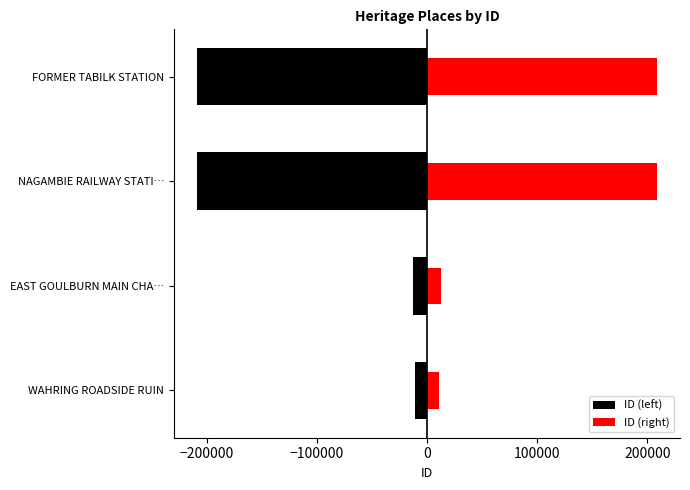

List the series in order of their peak value, highest first.

ID (right), ID (left)